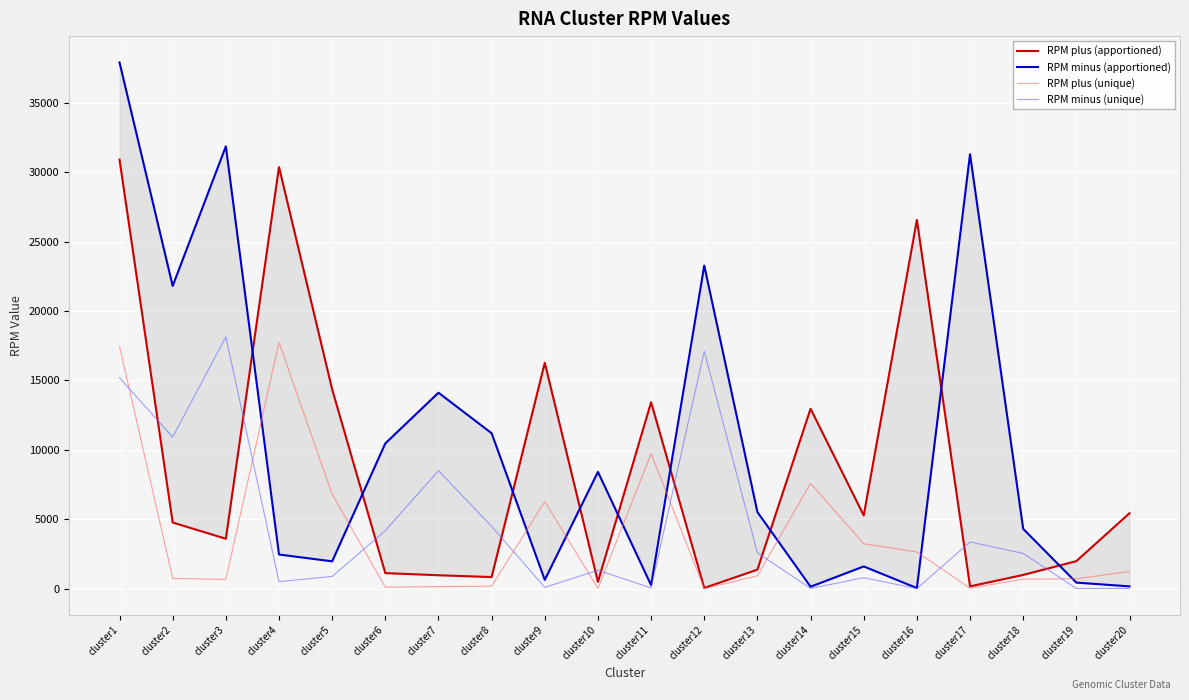

What is the value of the RPM minus (apportioned) point at the 2nd from the left?

21801.5